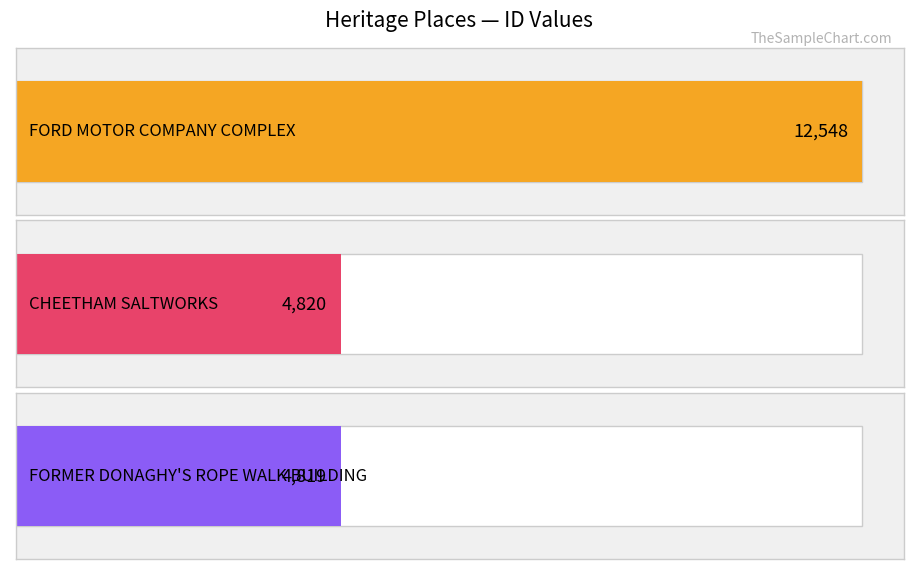

At which label does the data first exceed 4820?

FORD MOTOR COMPANY COMPLEX